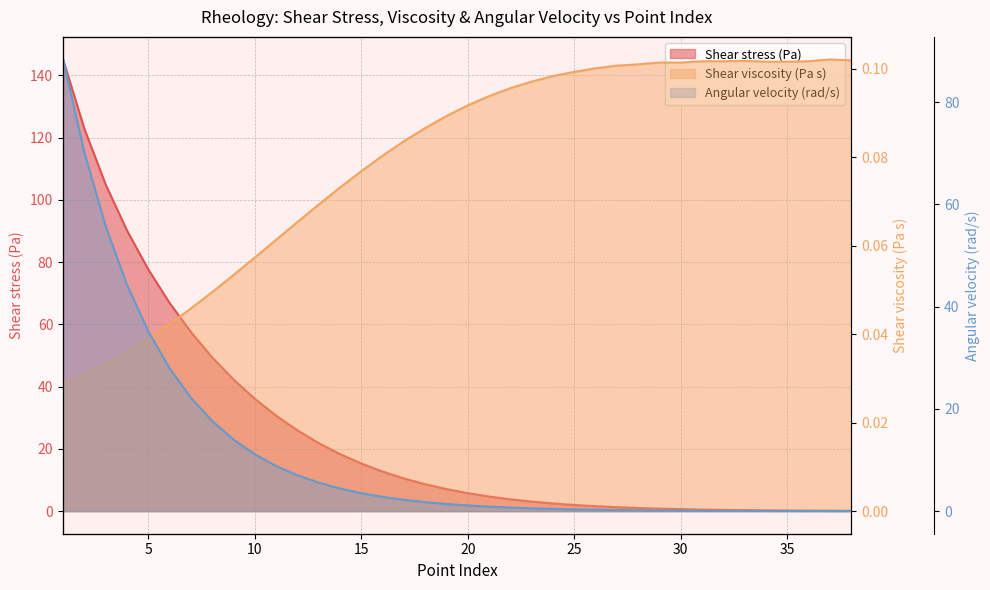

Which label corresponds to the smallest value in the chart?

38